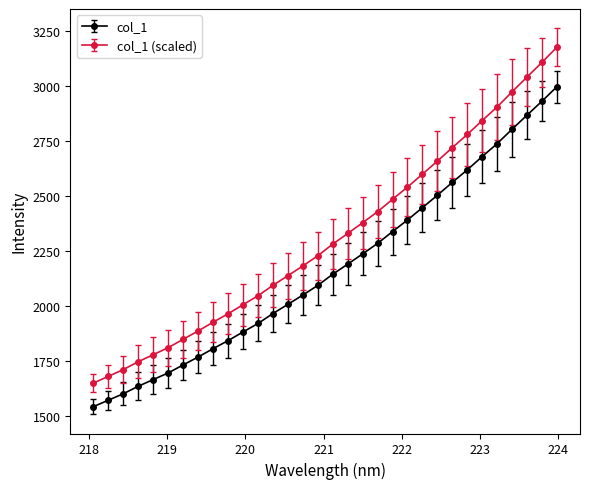

Which series has the largest range (max minus min)?

col_1 (scaled)